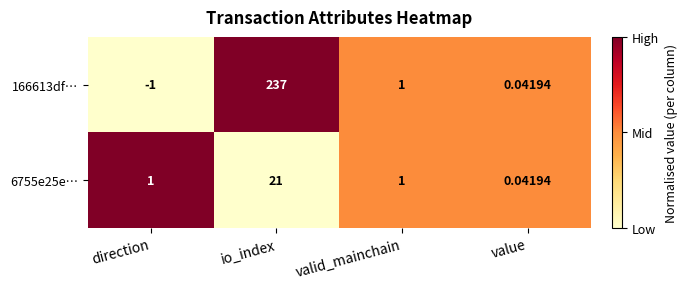

How many values in the 6755e25e… series are below 1?

1